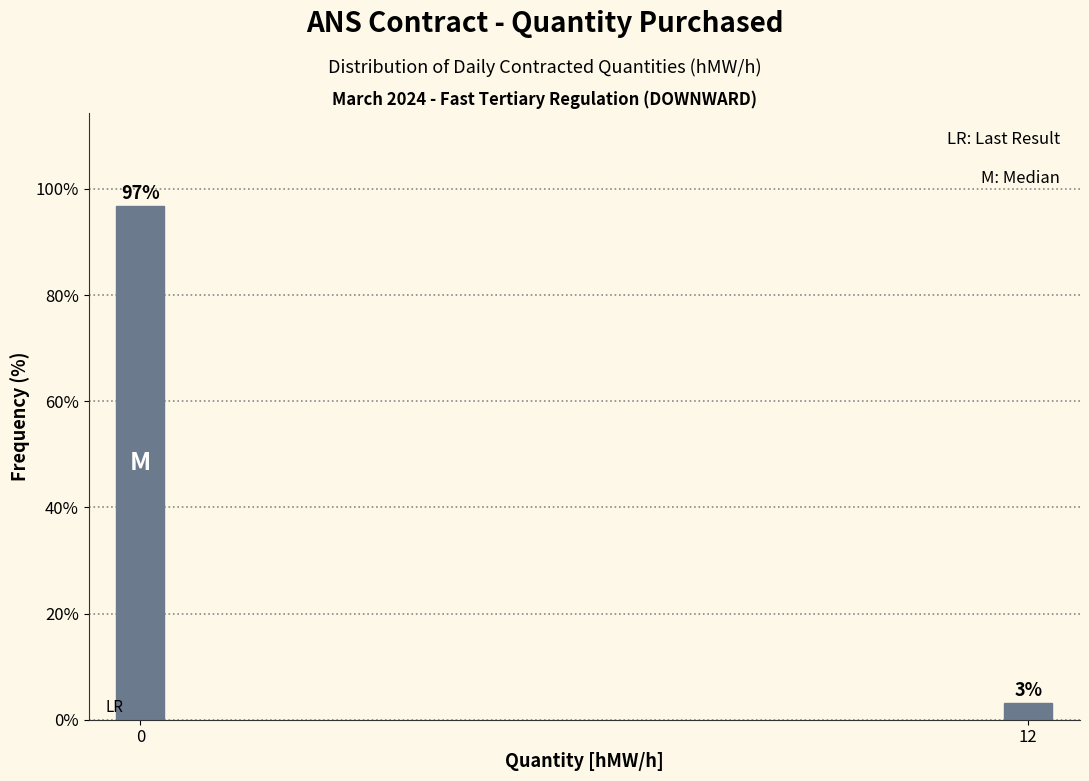

List the labels in order of value, smallest first.

12, 0